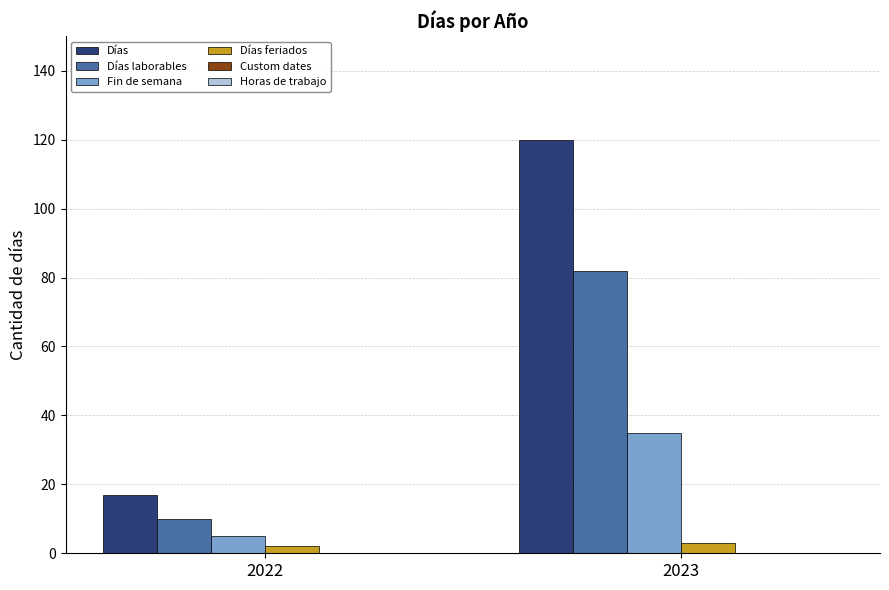

Rank the series at 2023 from highest to lowest value.

Días, Días laborables, Fin de semana, Días feriados